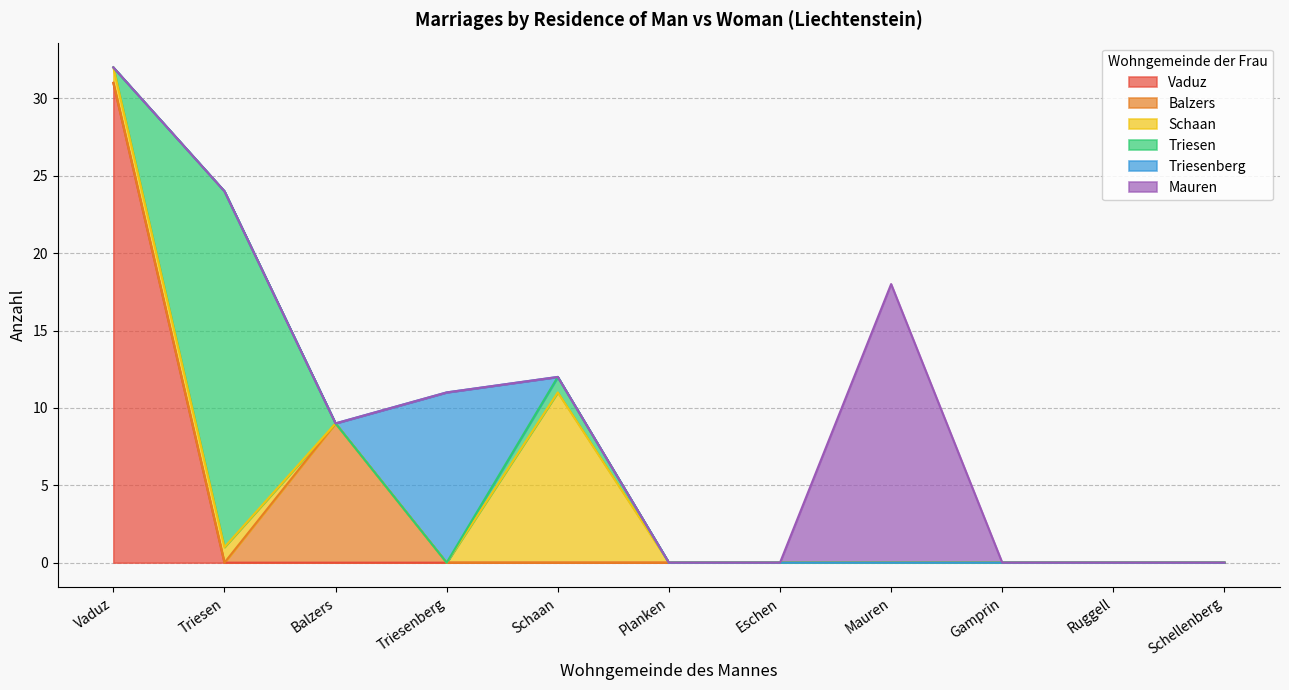

Reading left to right, what are all the values shown in this chart?

Vaduz: 31	0	0	0	0	0	0	0	0	0	0
Balzers: 0	0	9	0	0	0	0	0	0	0	0
Schaan: 1	1	0	0	11	0	0	0	0	0	0
Triesen: 0	23	0	0	1	0	0	0	0	0	0
Triesenberg: 0	0	0	11	0	0	0	0	0	0	0
Mauren: 0	0	0	0	0	0	0	18	0	0	0